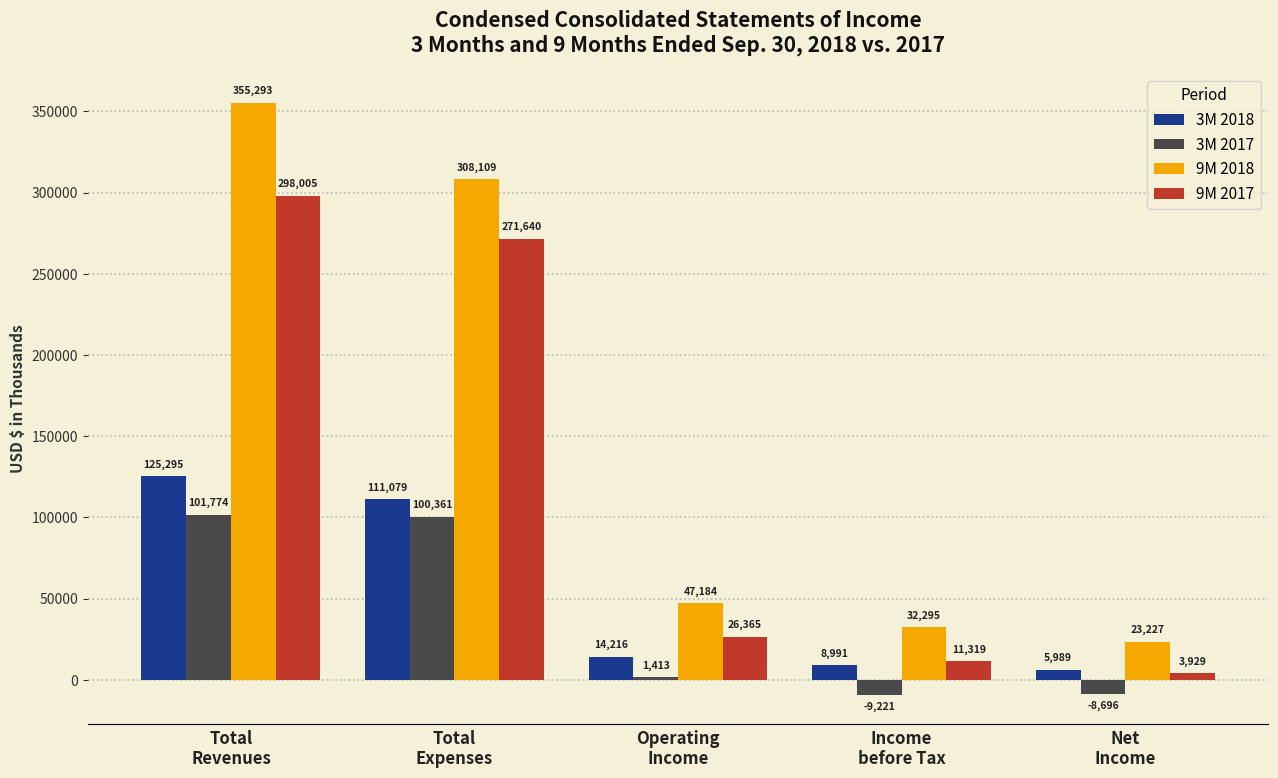

Which series has the widest spread of values?

9M 2018